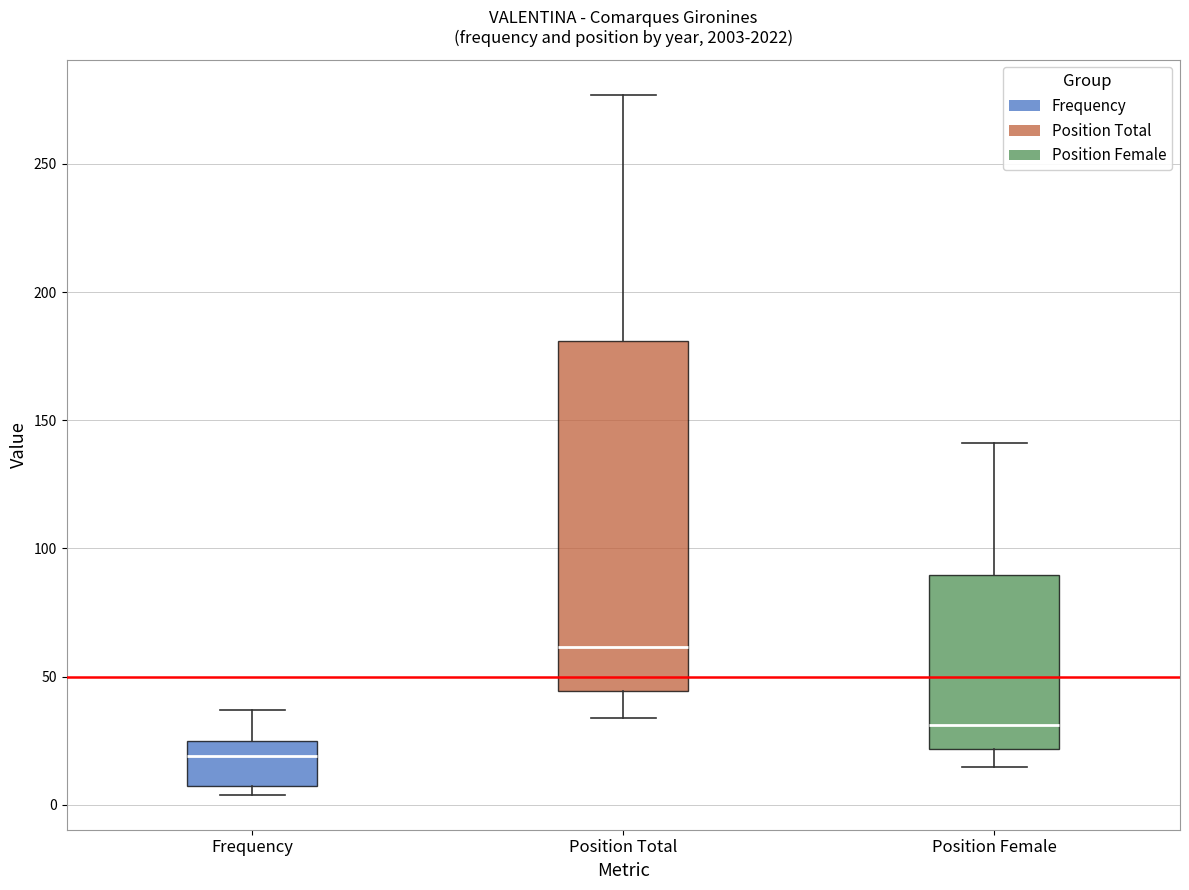

Reading left to right, read every box against the y-axis: the position of its median line, the range the box covers, and the ends of its whiskers. The values are not printed on the chart, so give them approximately, as read against the axis.

Frequency: median 20, box 5 to 25, whiskers 5 (just below the box's lower edge) to 35
Position Total: median 60, box 45 to 180, whiskers 35 to 275
Position Female: median 30, box 20 to 90, whiskers 15 to 140